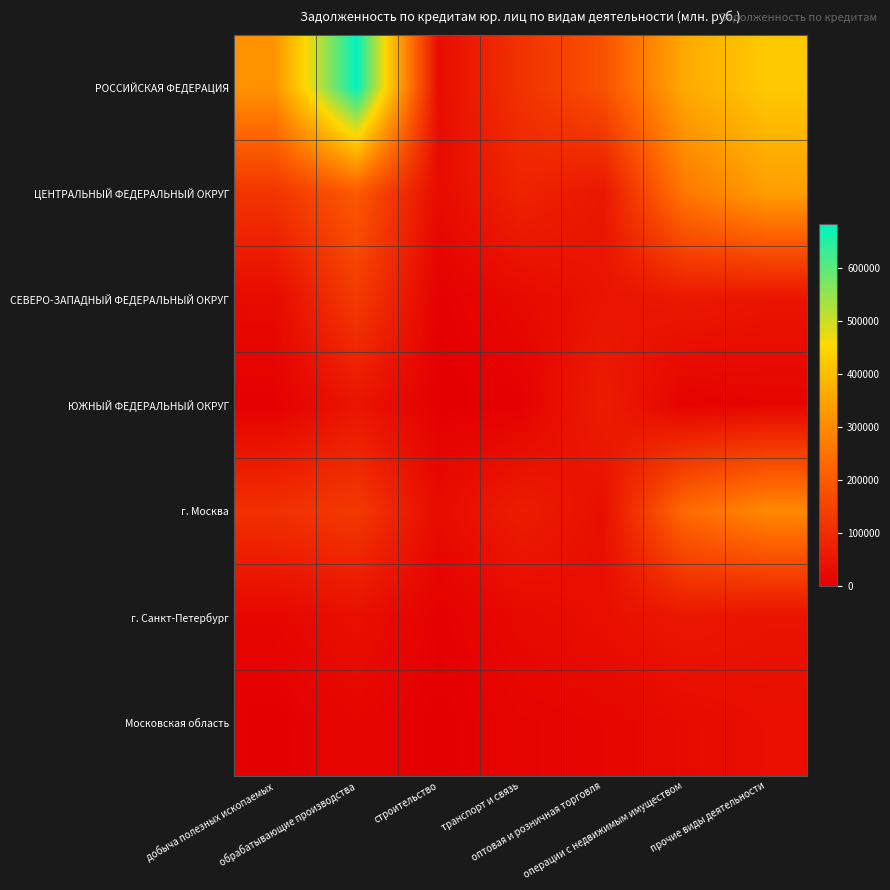

What is the total value across all series at оптовая и розничная торговля?

425501